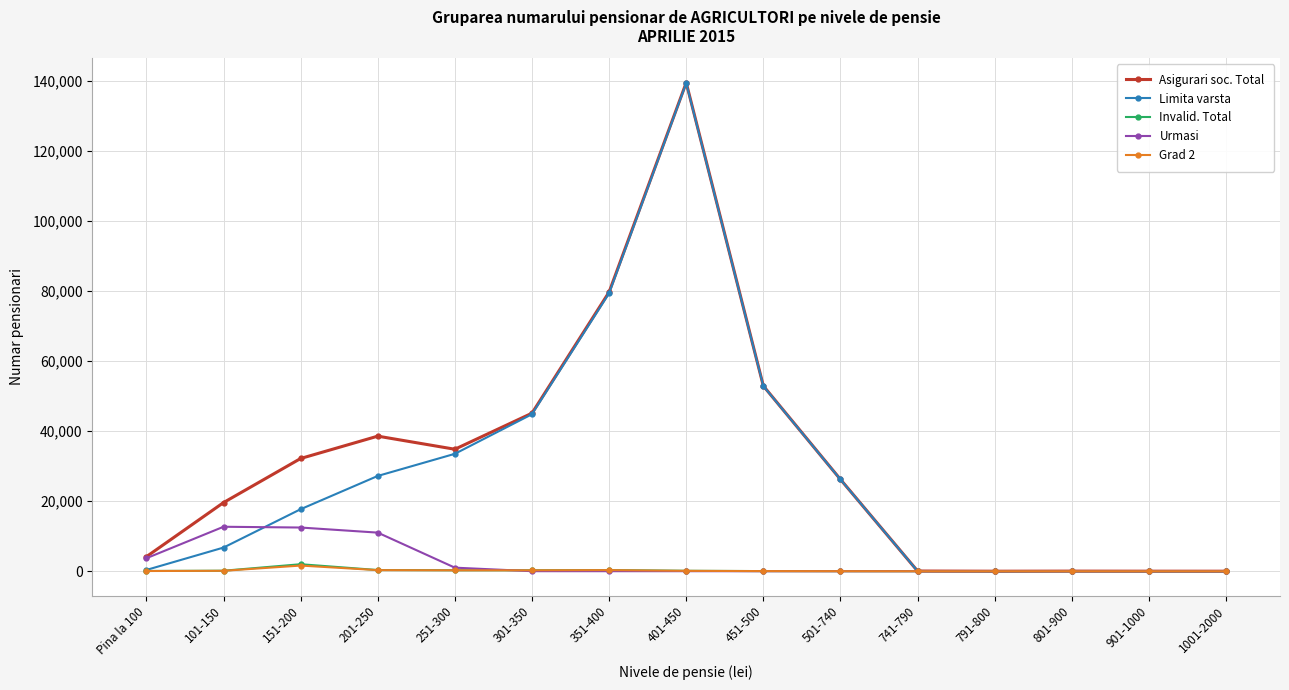

How many lines are shown in the chart?

5